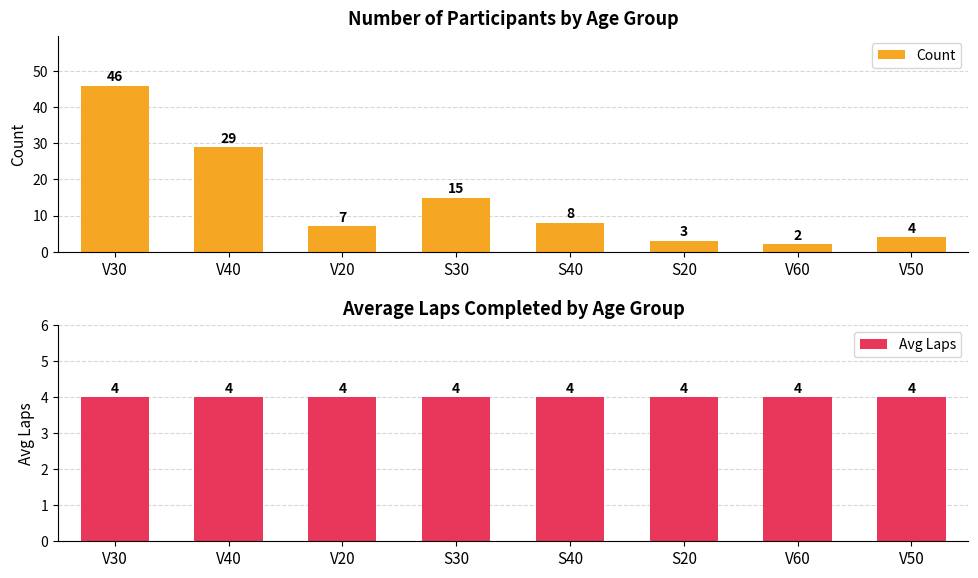

Reading right to left, list all the values displayed in this chart.

Count: V50=4	V60=2	S20=3	S40=8	S30=15	V20=7	V40=29	V30=46
Avg Laps: V50=4	V60=4	S20=4	S40=4	S30=4	V20=4	V40=4	V30=4